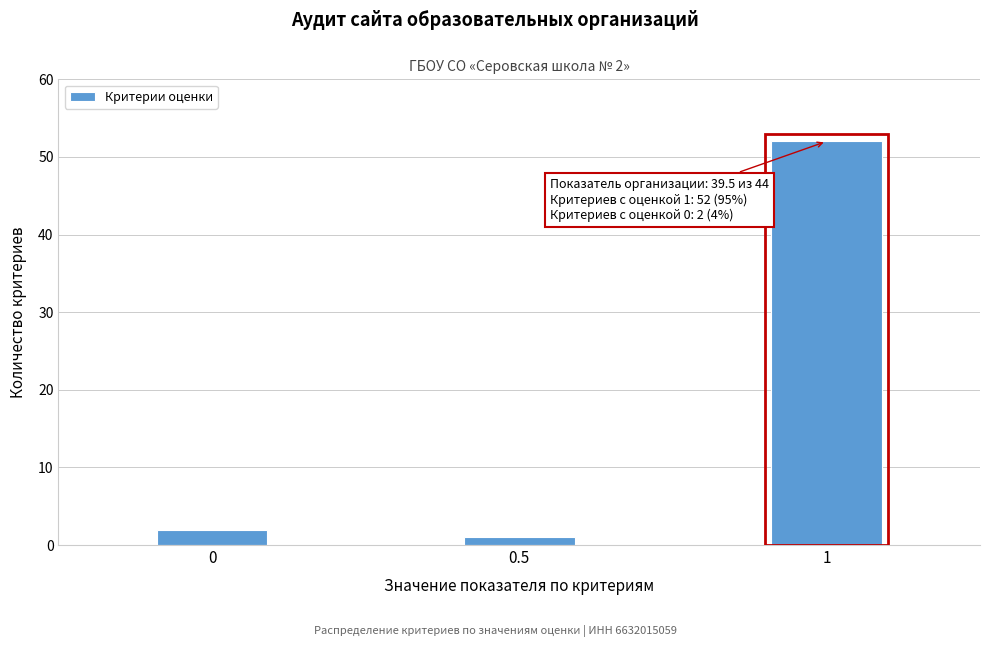

Reading left to right, what are all the values shown in this chart?

0=2	0.5=1	1=52